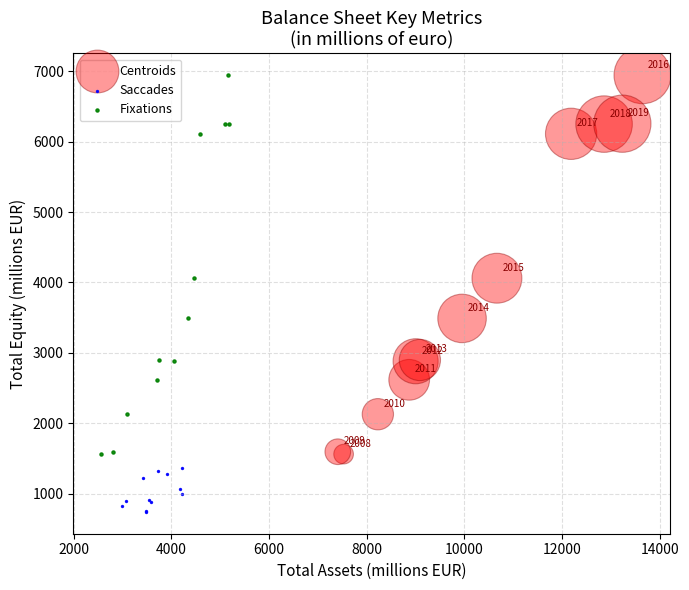

What are all the series names shown in the legend?

Centroids, Saccades, Fixations